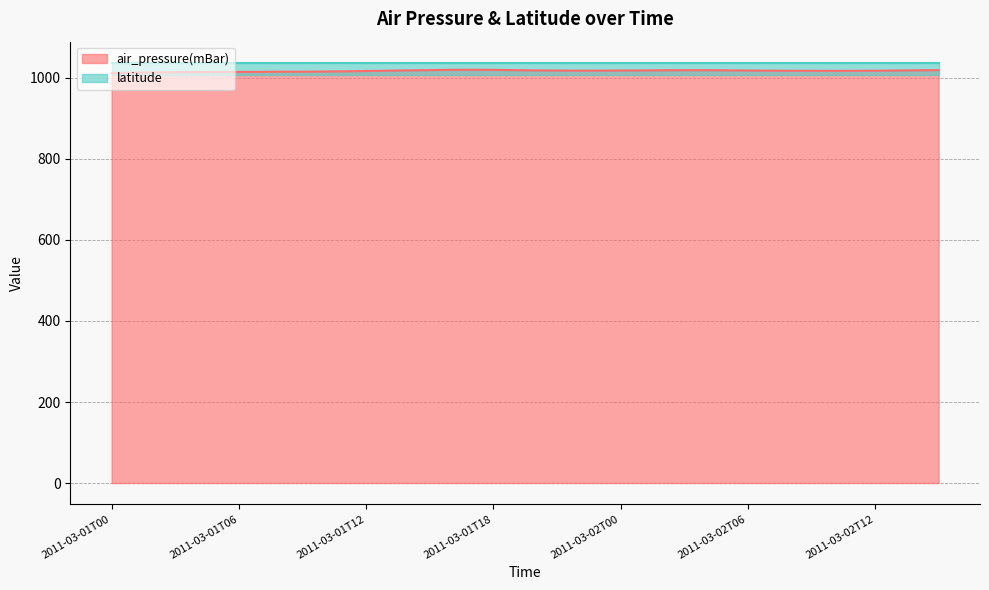

What is the minimum value for air_pressure(mBar)?

1012.0